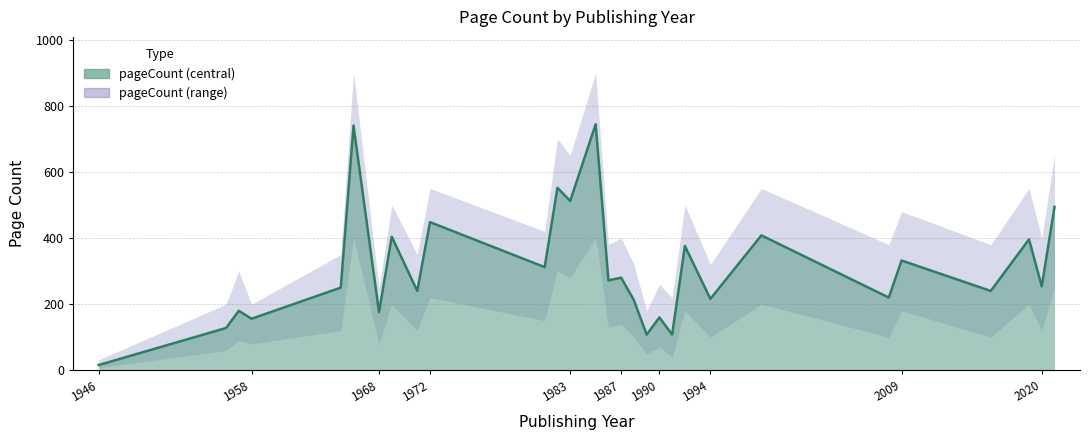

At which label does pageCount_upper first exceed 380?

1966